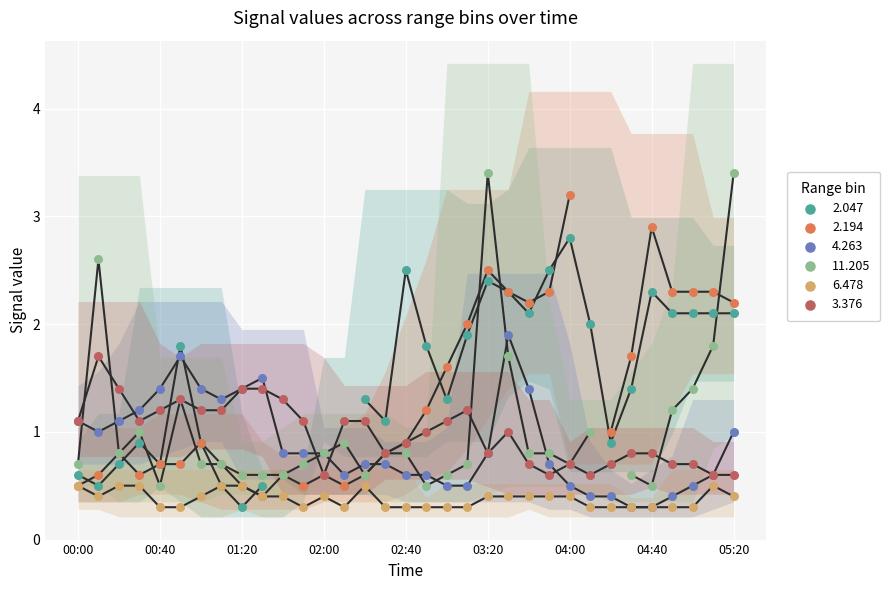

Is the value of 6.478 at 2019/06/24 01:50 greater than the value of 3.376 at 2019/06/24 03:00?

No